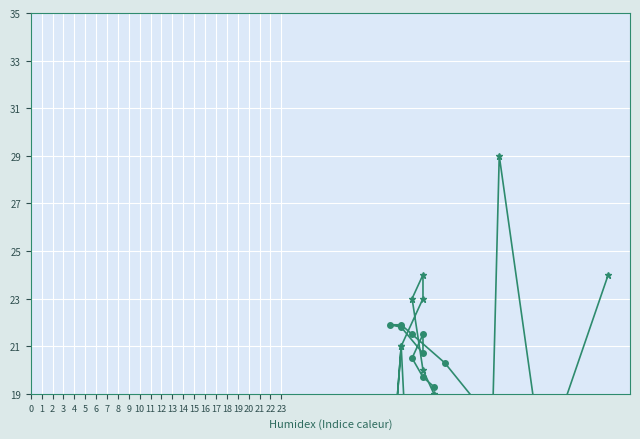

At which category is the sum across all series the highest?

12